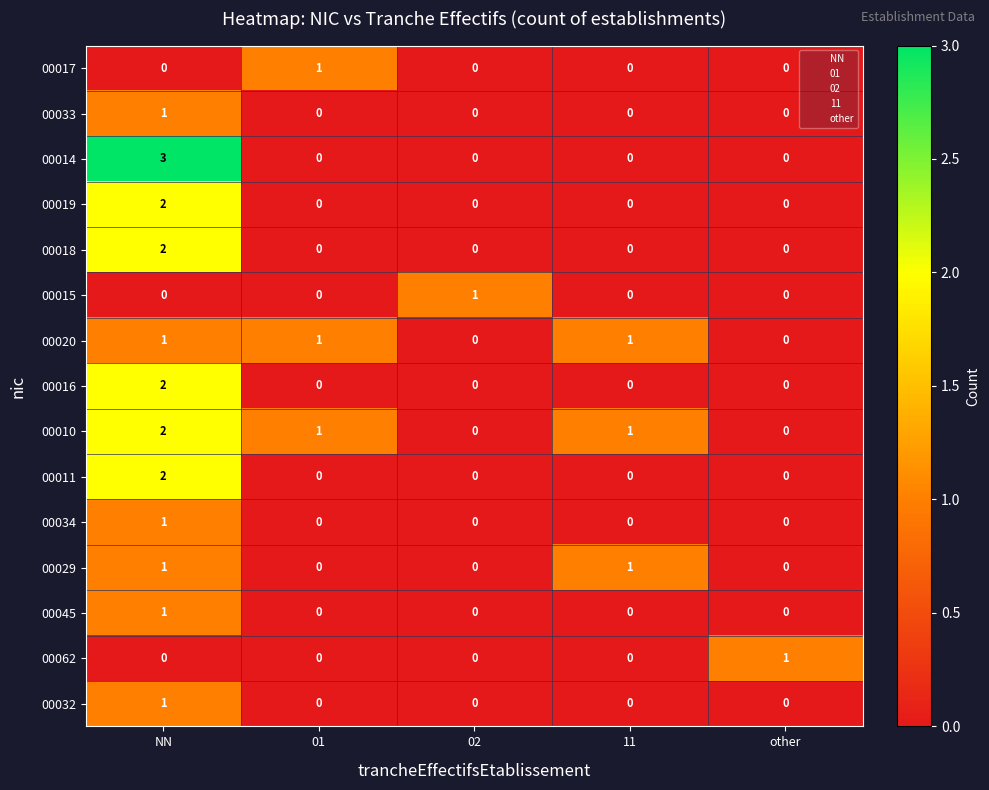

The 00017 series shows 1 at 01. True or false?

True